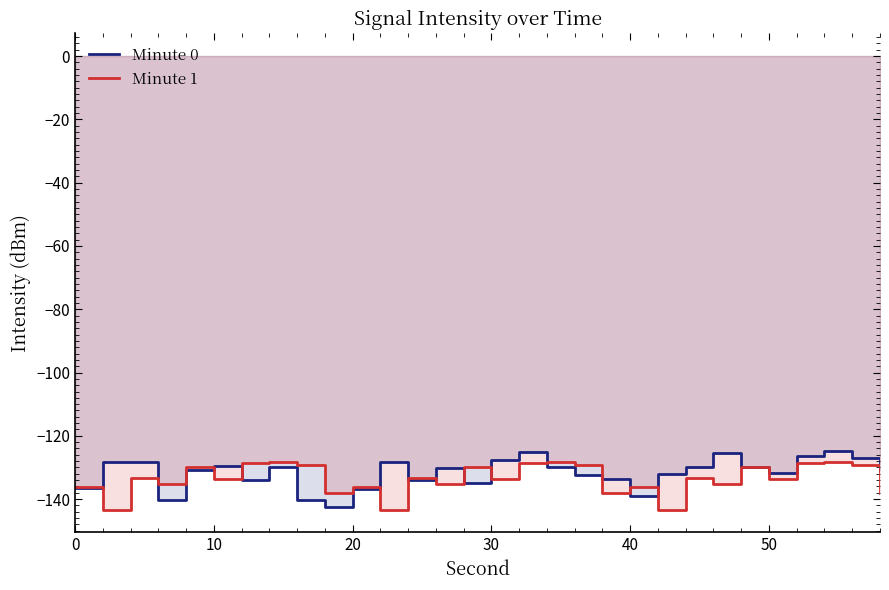

Which series has the widest spread of values?

Minute 0